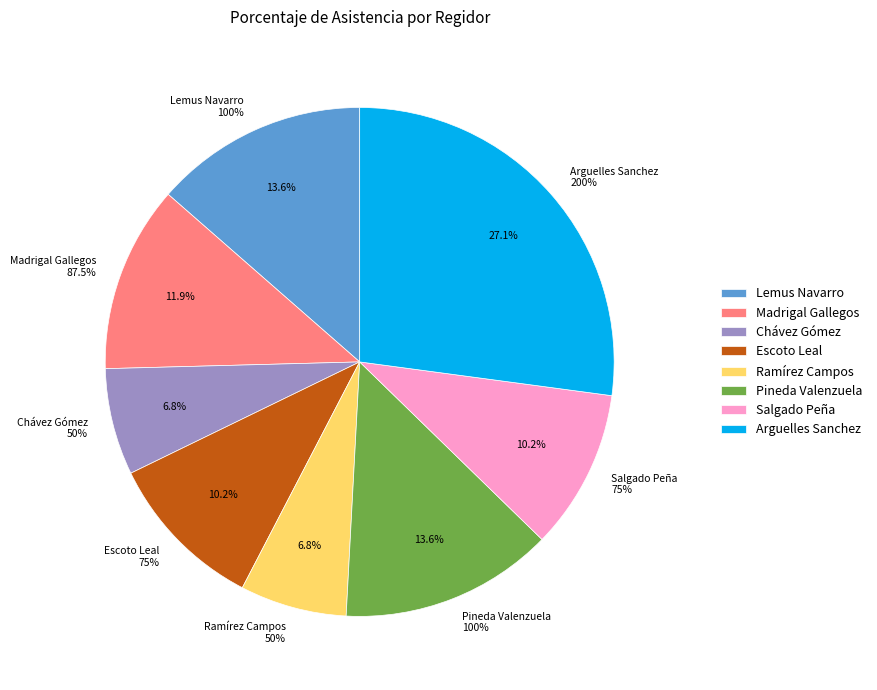

Is there any slice that represents more than half of the pie?

No